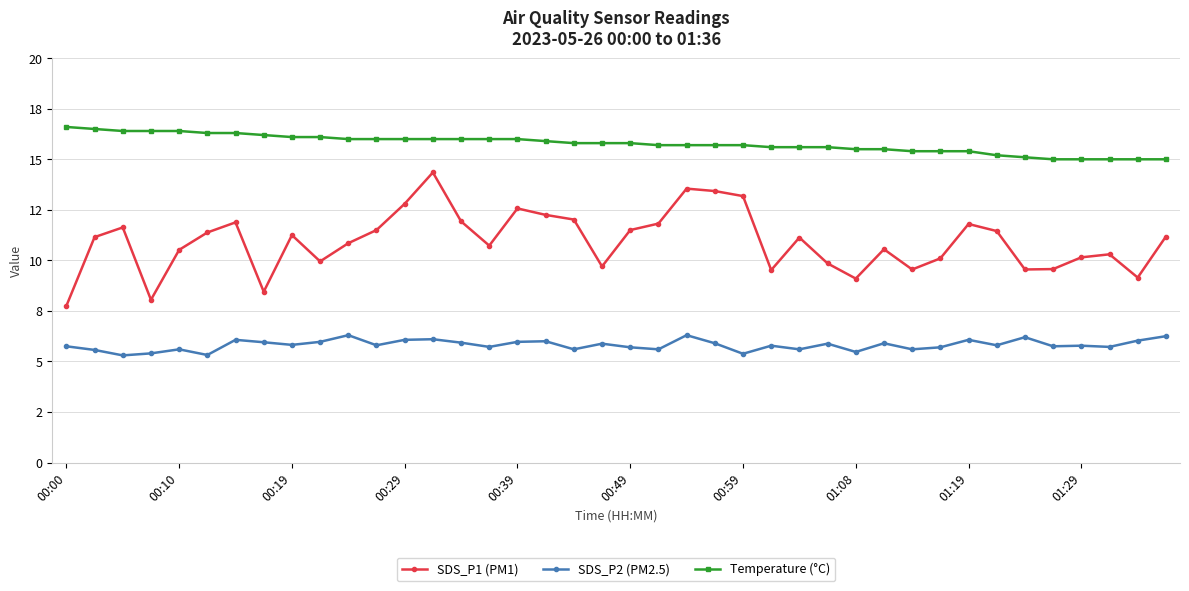

What are all the series names shown in the legend?

SDS_P1 (PM1), SDS_P2 (PM2.5), Temperature (°C)